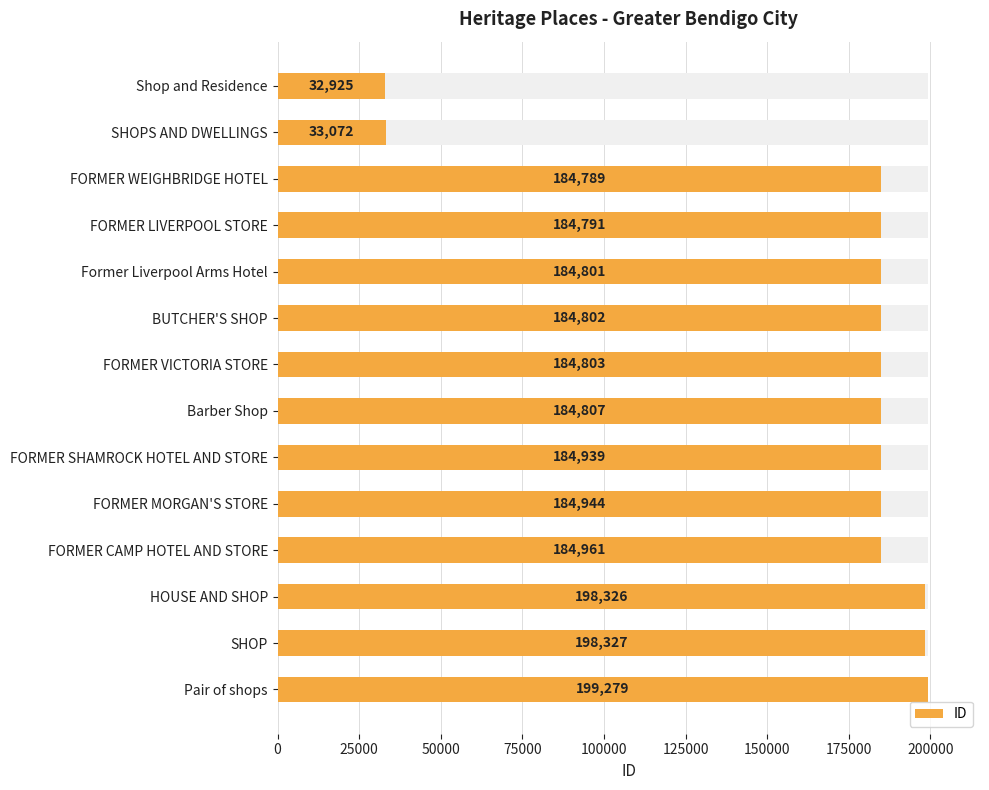

What is the average value?

166112